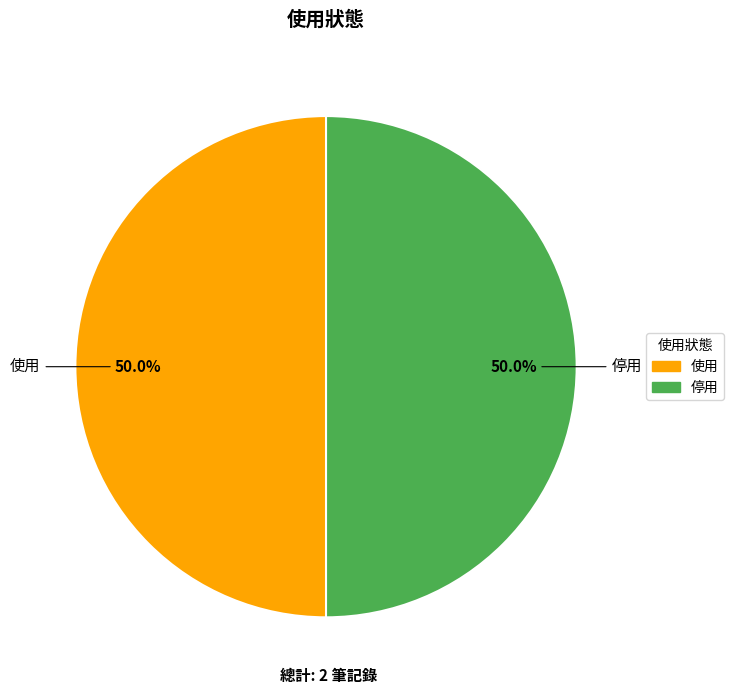

What is the ratio of the value at 使用 to the value at 停用?

1.0